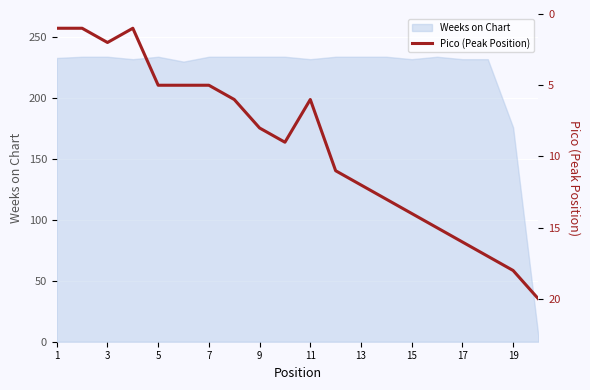

Where is Weeks on Chart nearest to the value 119?

19